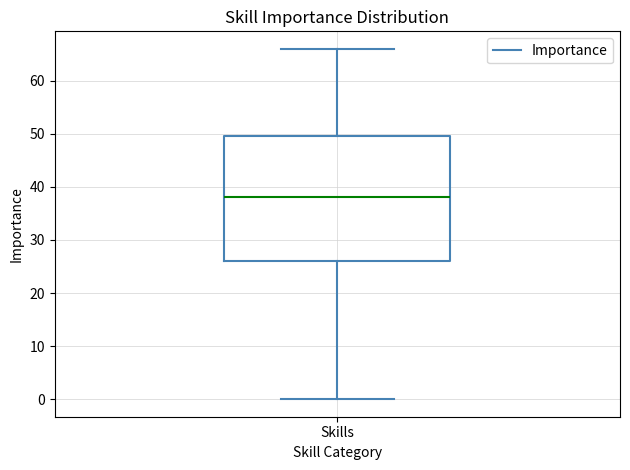

Where is the upper edge of the box for Skills on the y-axis? The values are not printed on the chart, so give them approximately, as read against the axis.

50